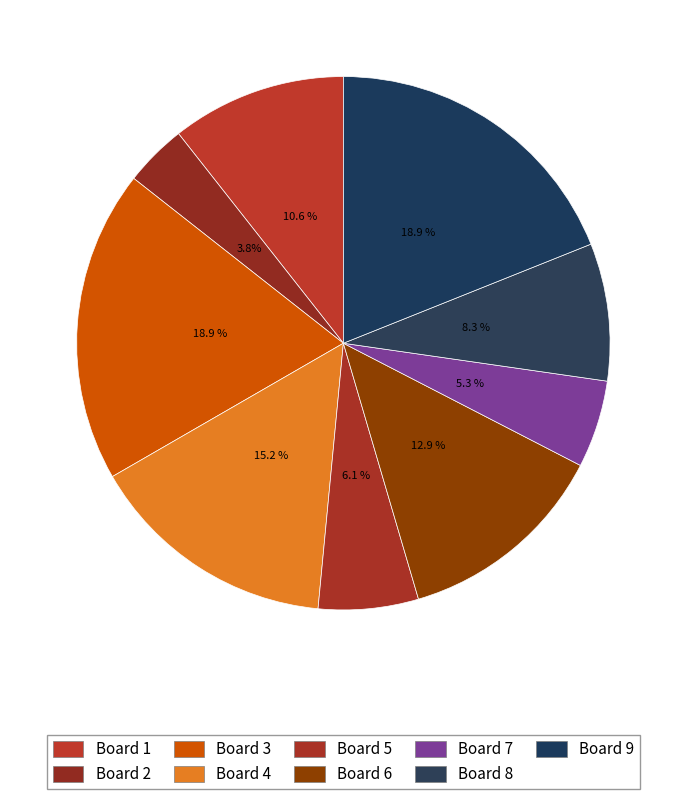

Approximately how many times larger is the value at Board 1 compared to Board 7?

2.0